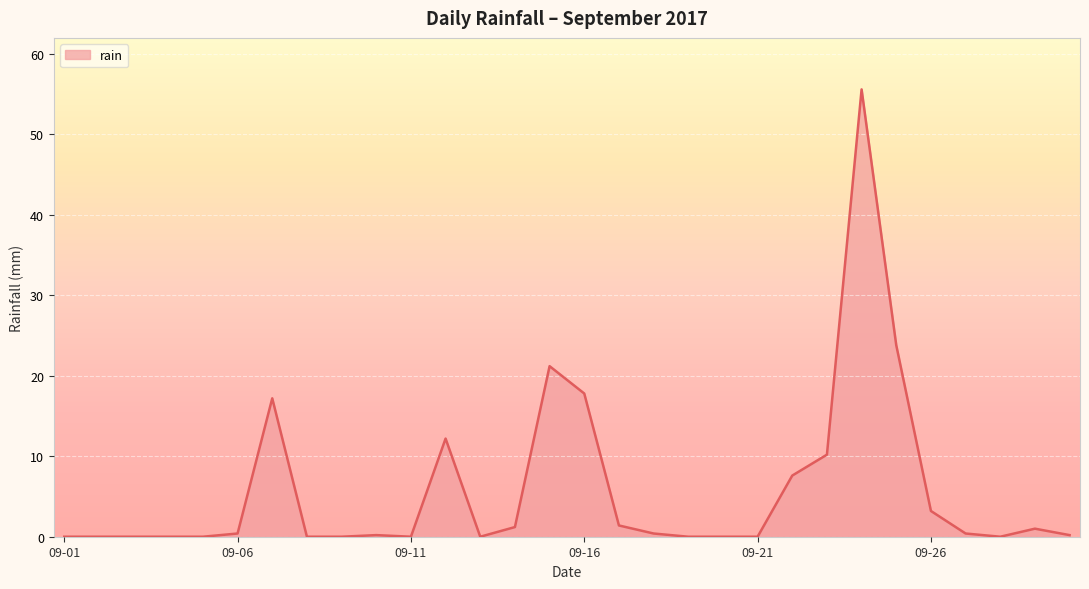

What is the difference between the maximum and minimum values?

55.6